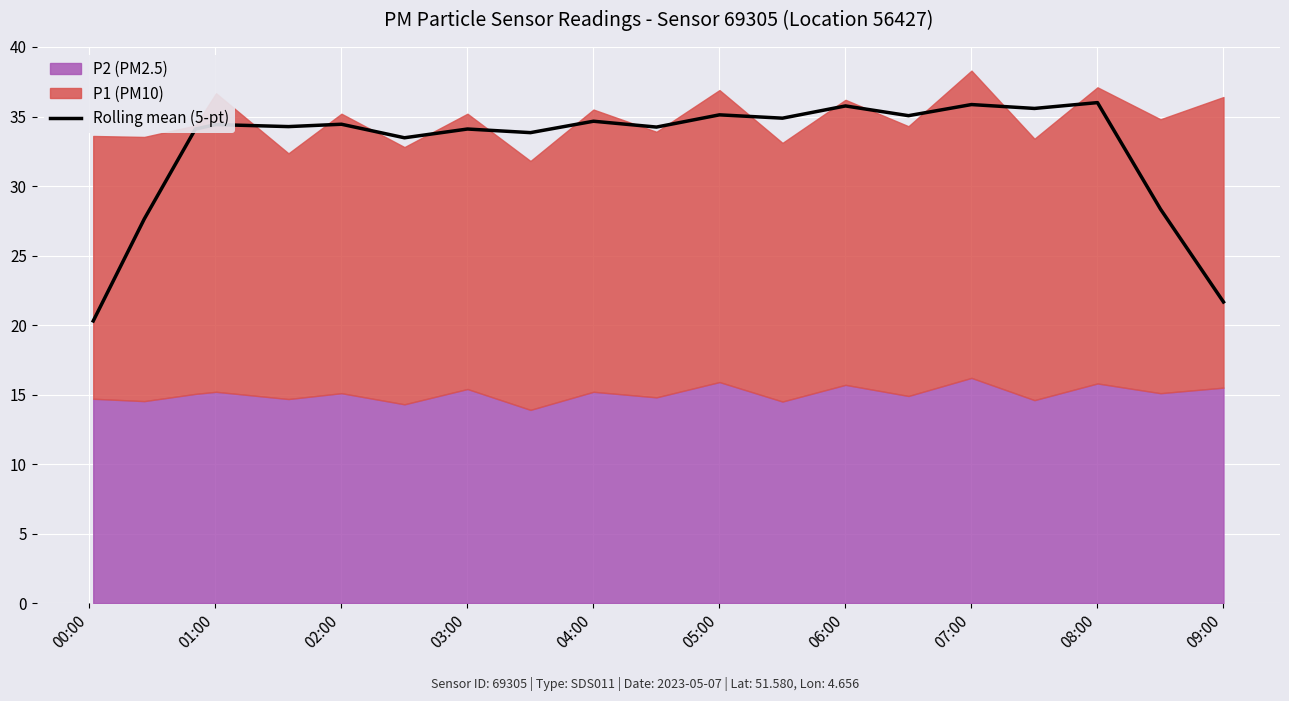

How many data points does each series have?

20